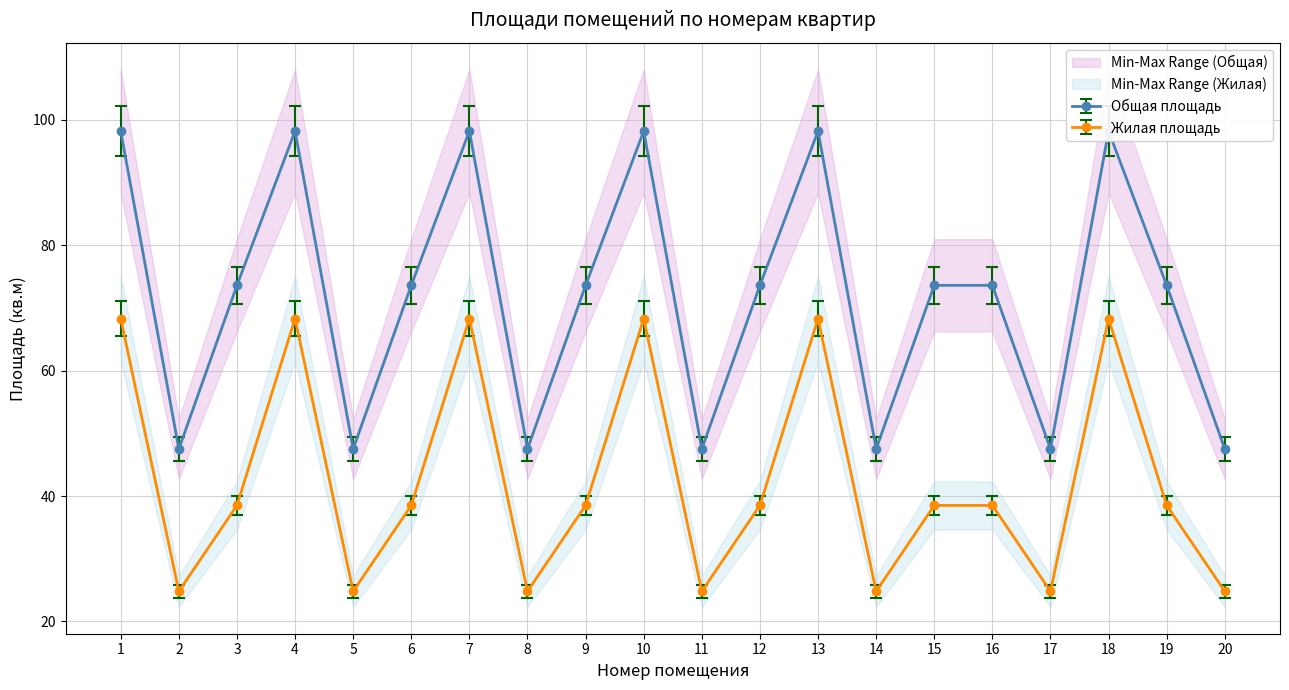

What is the value of the Общая площадь point at the 14th from the left?

45.6